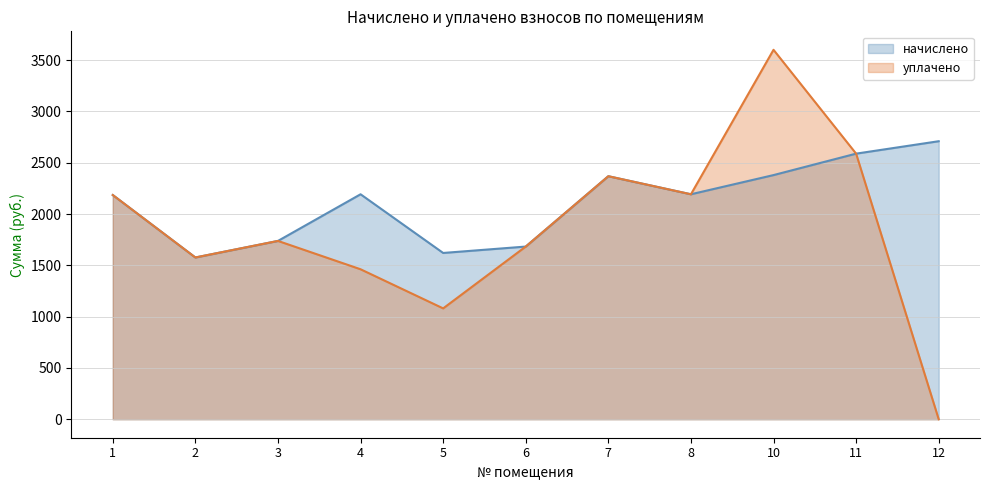

Reading left to right, list all the values displayed in this chart.

начислено: 2184.9	1576.4	1737.7	2192.3	1620.4	1682.7	2368.2	2192.3	2379.2	2588.2	2709.2
уплачено: 2184.9	1576.4	1737.7	1461.5	1080.2	1682.7	2368.2	2192.3	3600.0	2588.2	0.0